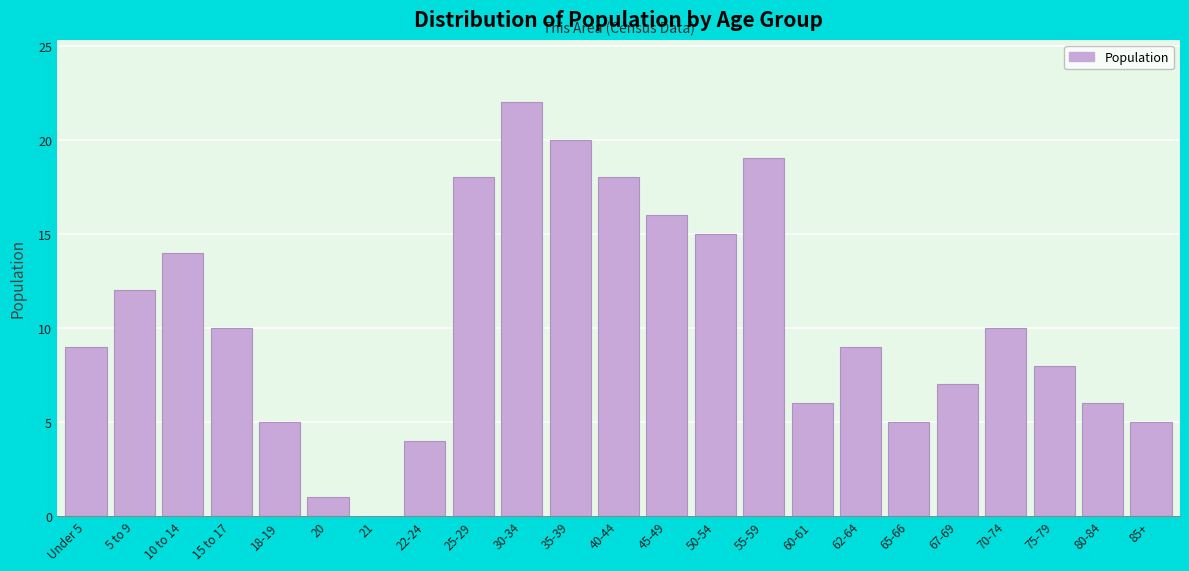

Reading right to left, extract all data points from this chart.

85+=5	80-84=6	75-79=8	70-74=10	67-69=7	65-66=5	62-64=9	60-61=6	55-59=19	50-54=15	45-49=16	40-44=18	35-39=20	30-34=22	25-29=18	22-24=4	21=0	20=1	18-19=5	15 to 17=10	10 to 14=14	5 to 9=12	Under 5=9